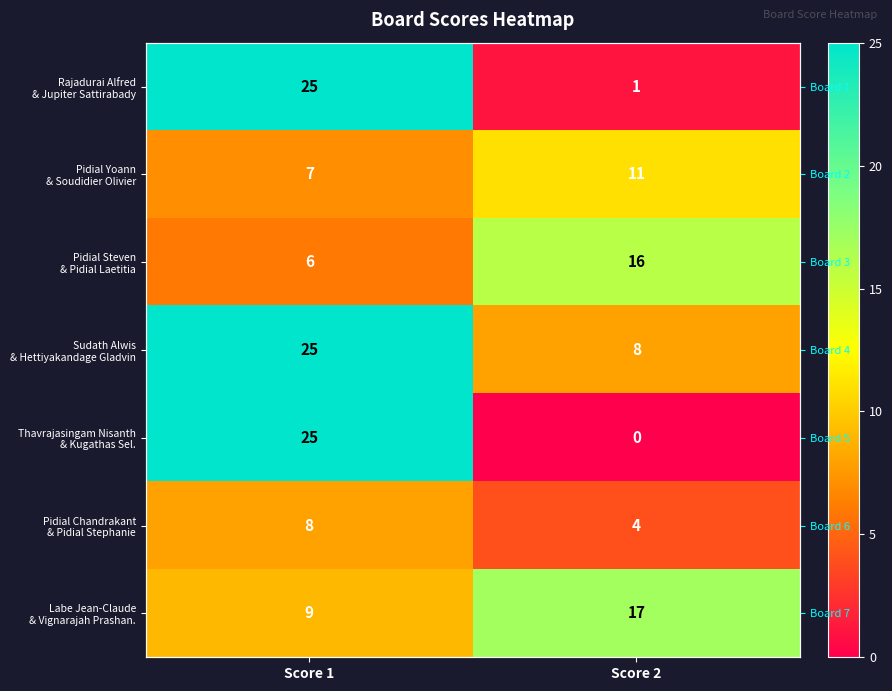

What is the sum of the Sudath Alwis & Hettiyakandage Gladvin values at Score 2 and Score 1?

33